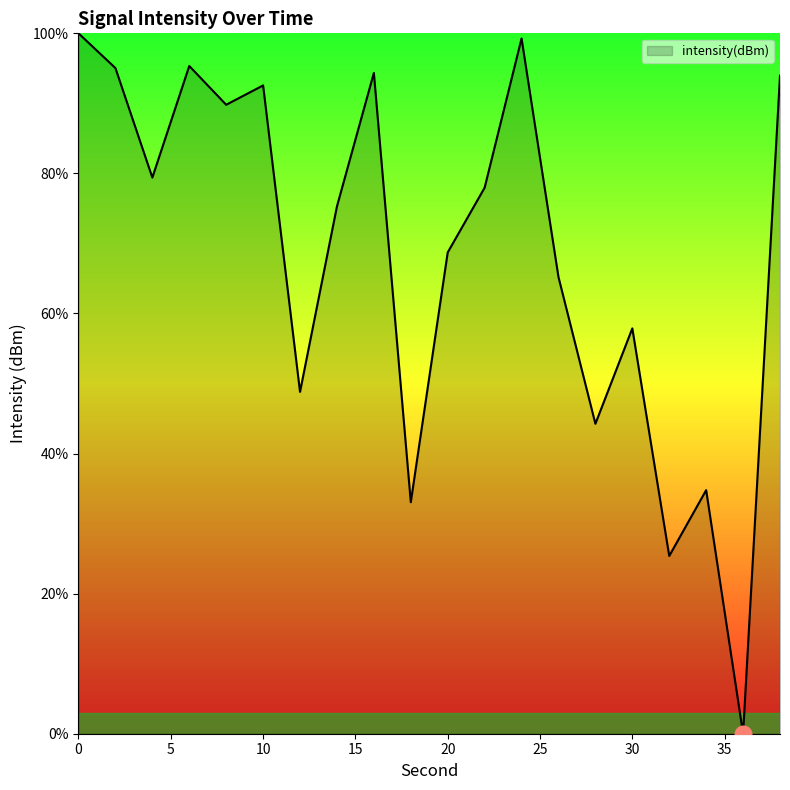

What is the difference between the maximum and minimum values?

100.0